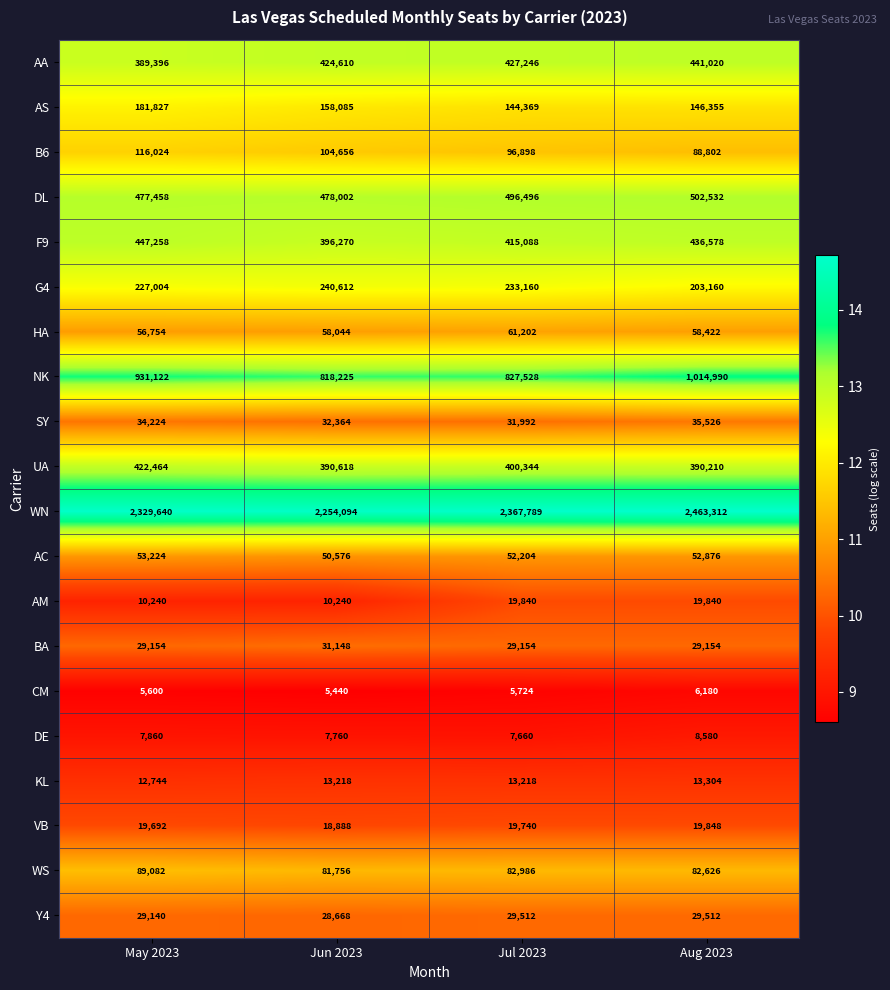

Which label corresponds to the largest value in the chart?

Aug 2023